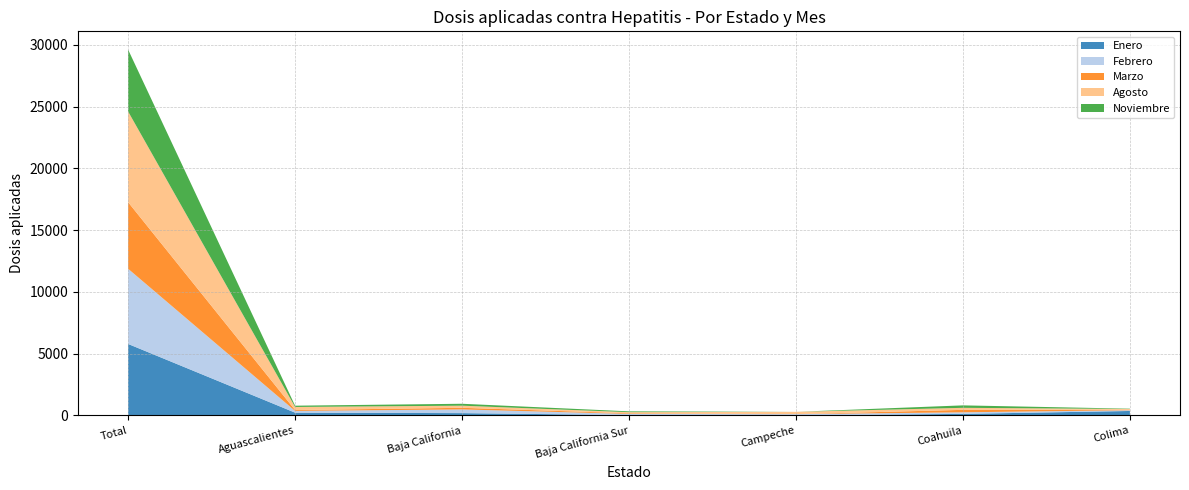

At which category is the sum across all series the highest?

Total